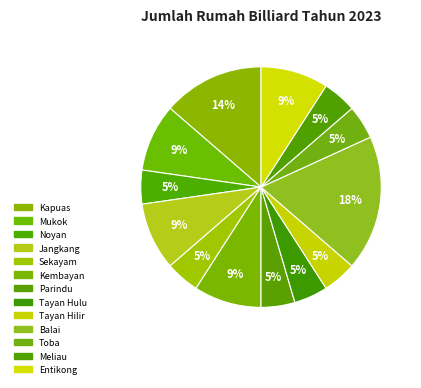

To the nearest percent, what portion does Kembayan represent?

9%